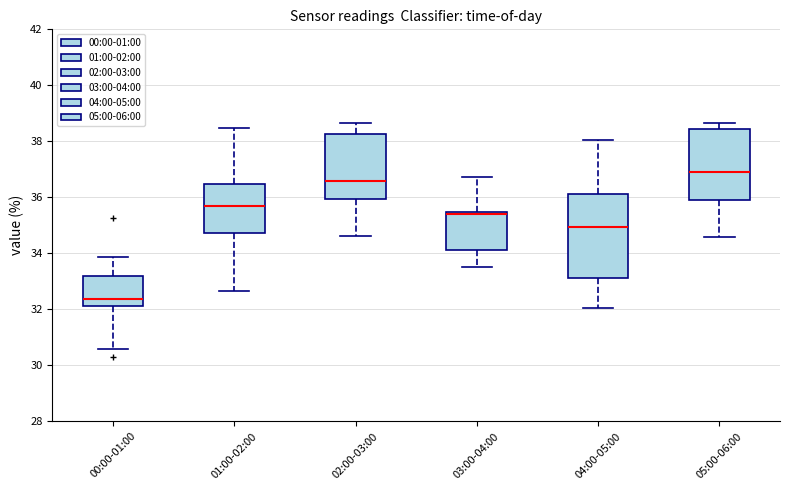

Which box has the lowest median line?

00:00-01:00